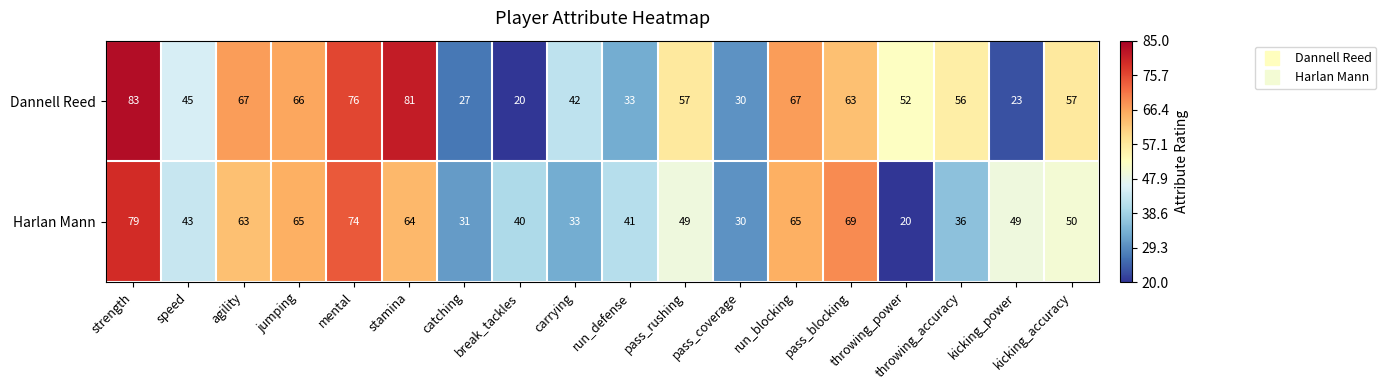

Is it true that Harlan Mann equals 48 at carrying?

False